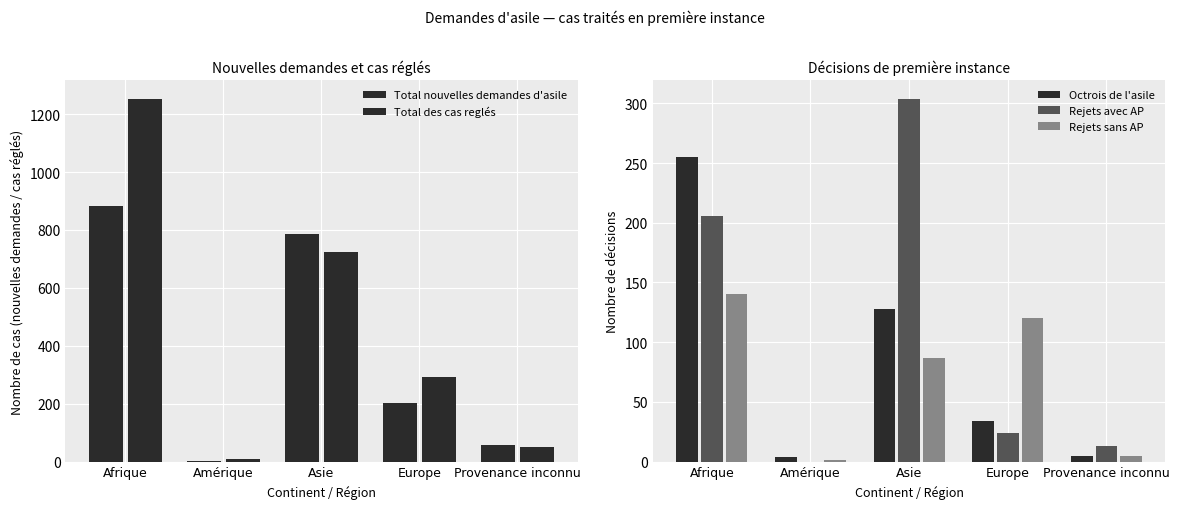

Which category has the lowest value across all series?

Amérique